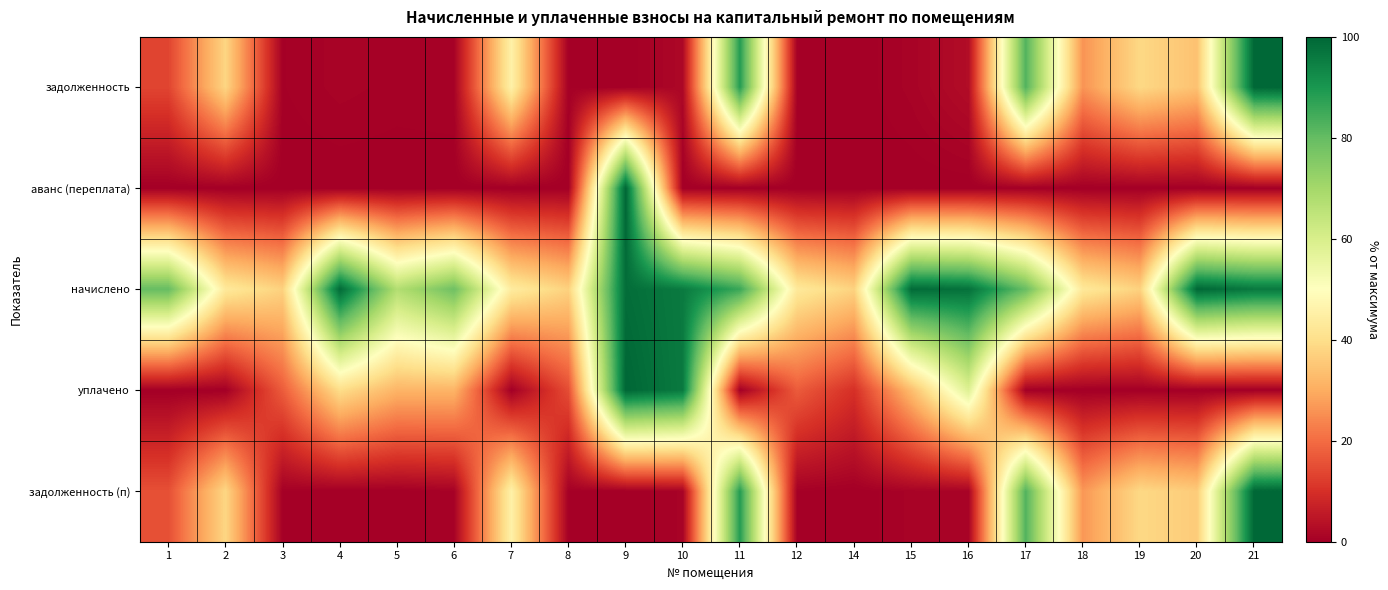

Which has a higher value, 4 or 17?

17